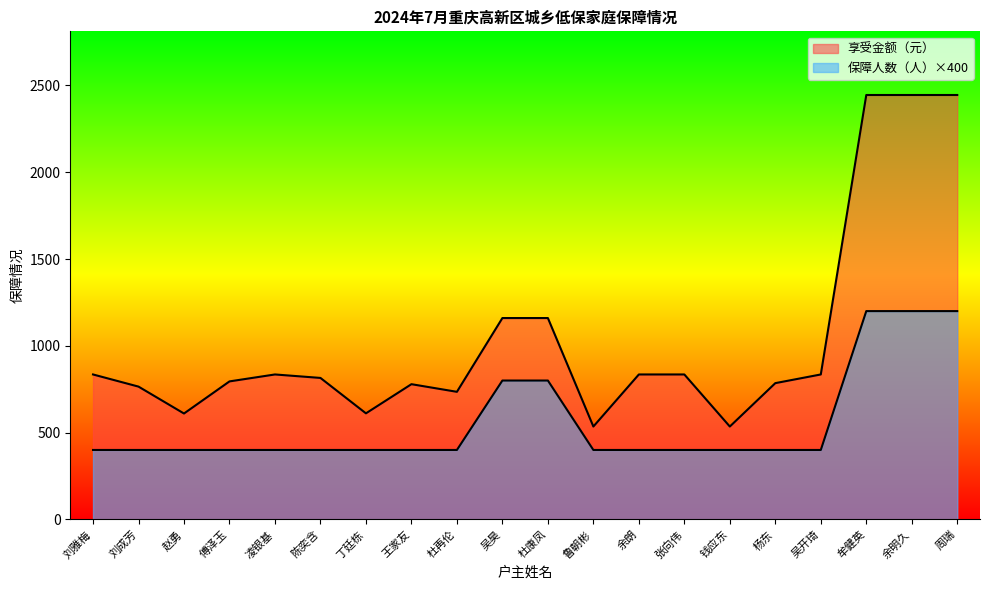

True or false: 保障人数（人） has more than 1 interior local peaks.

False